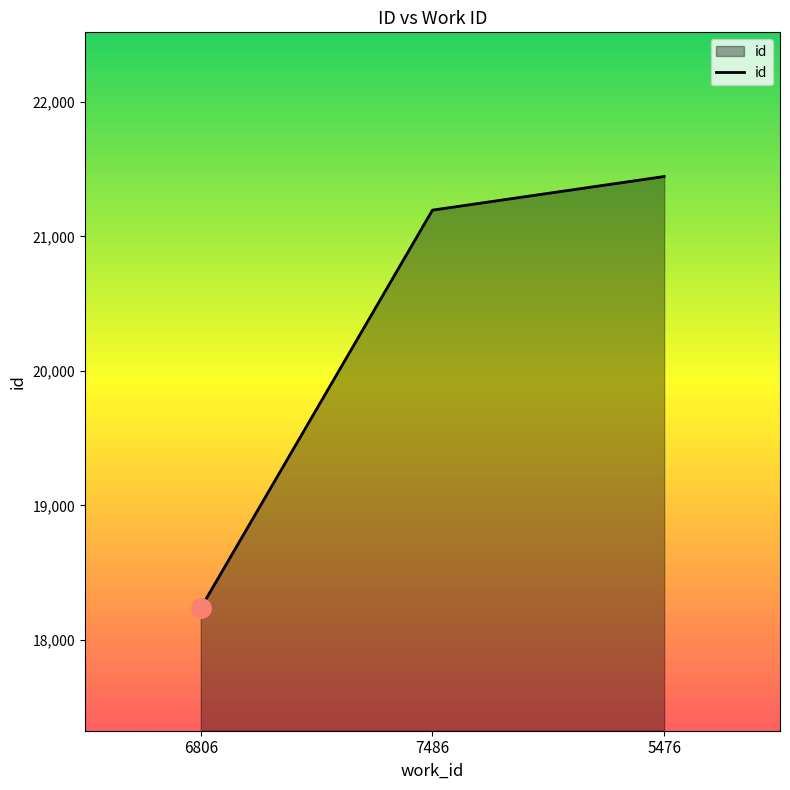

Where is the data nearest to the value 19841?

7486